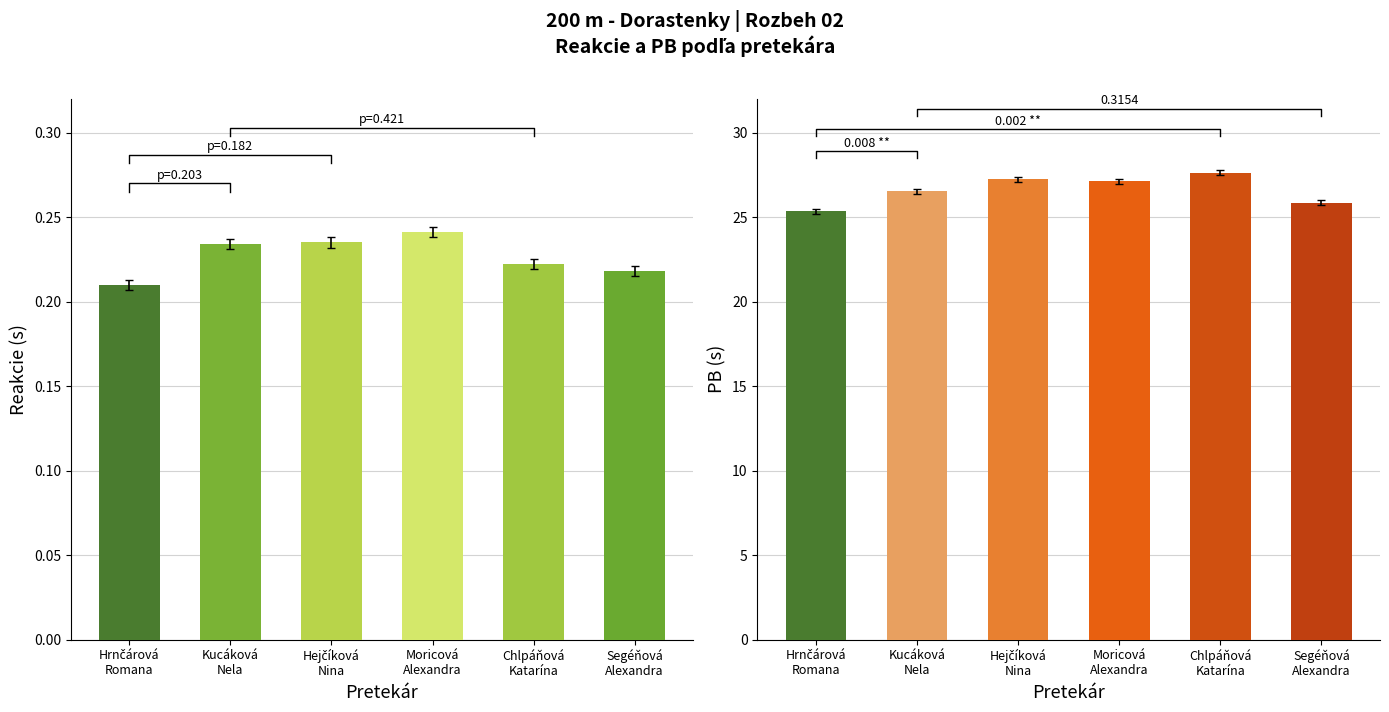

Is it true that PB equals 6.9 at Moricová
Alexandra?

False